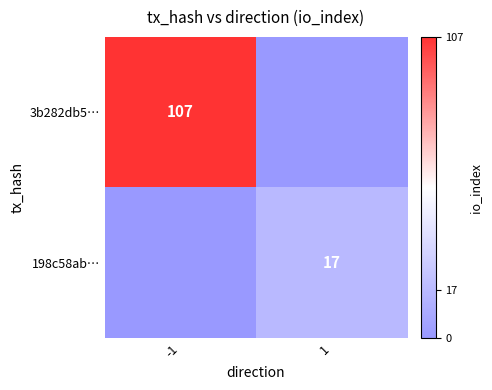

Is it true that 3b282db5… equals 143 at -1?

False